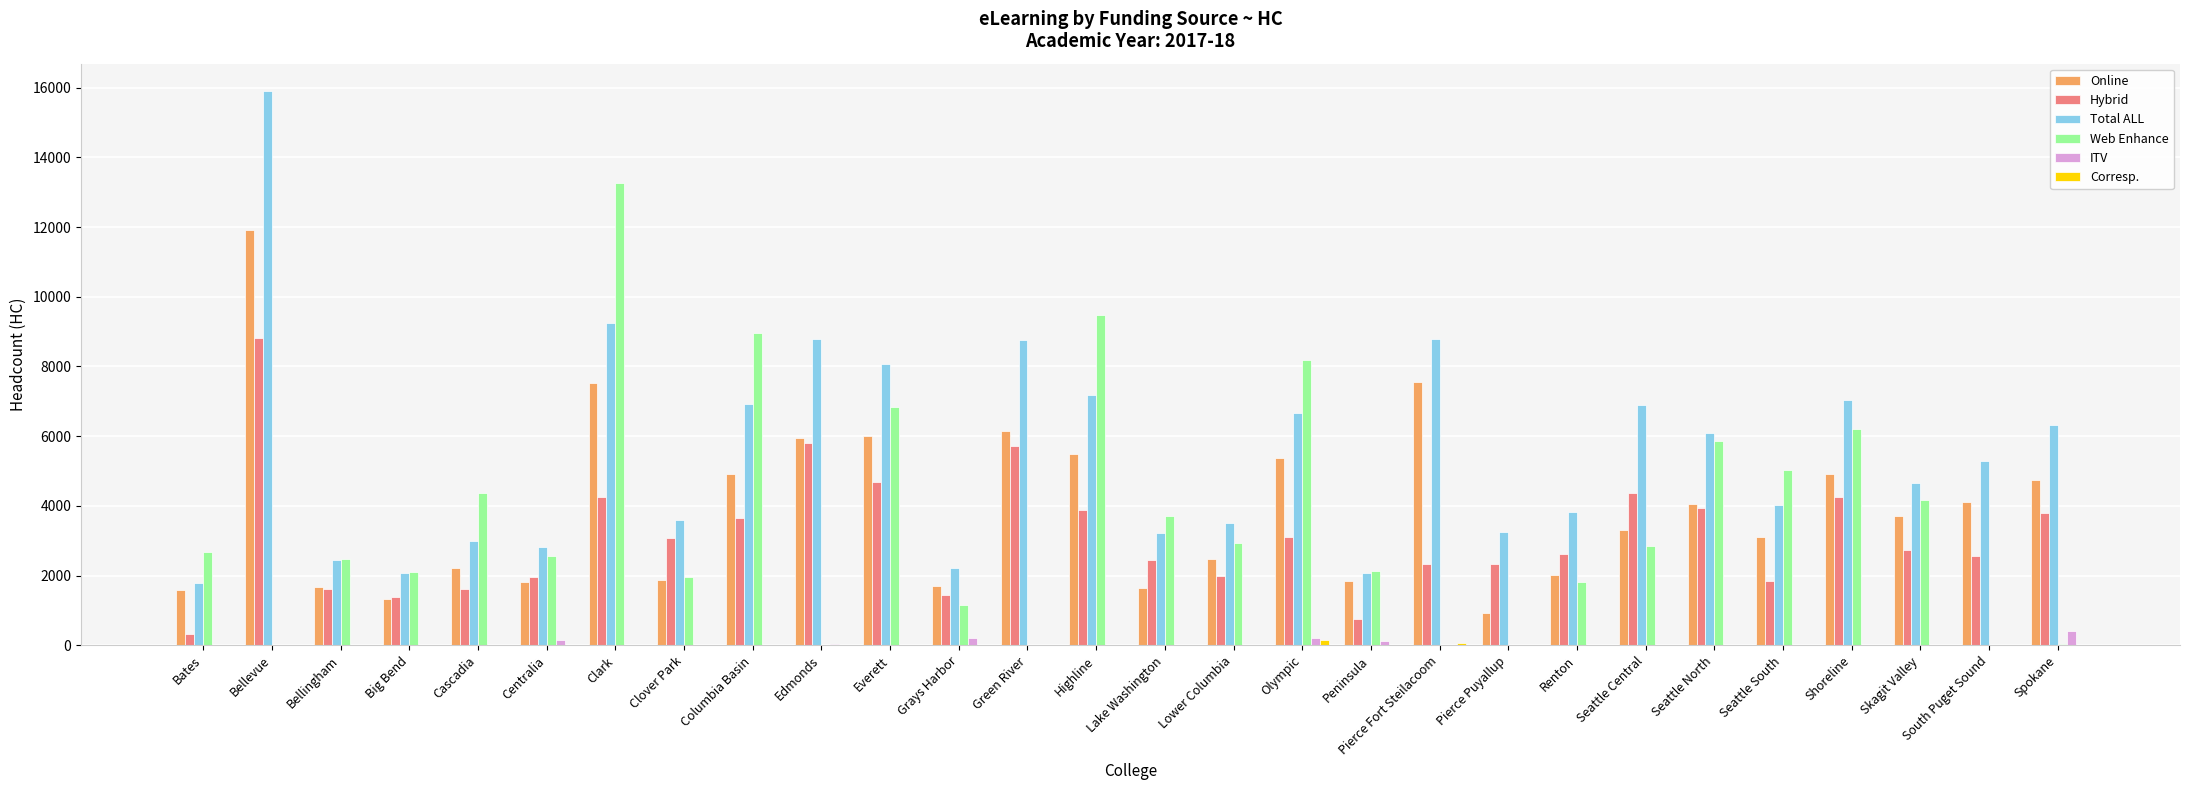

What is the highest value of the Total ALL series?

15892